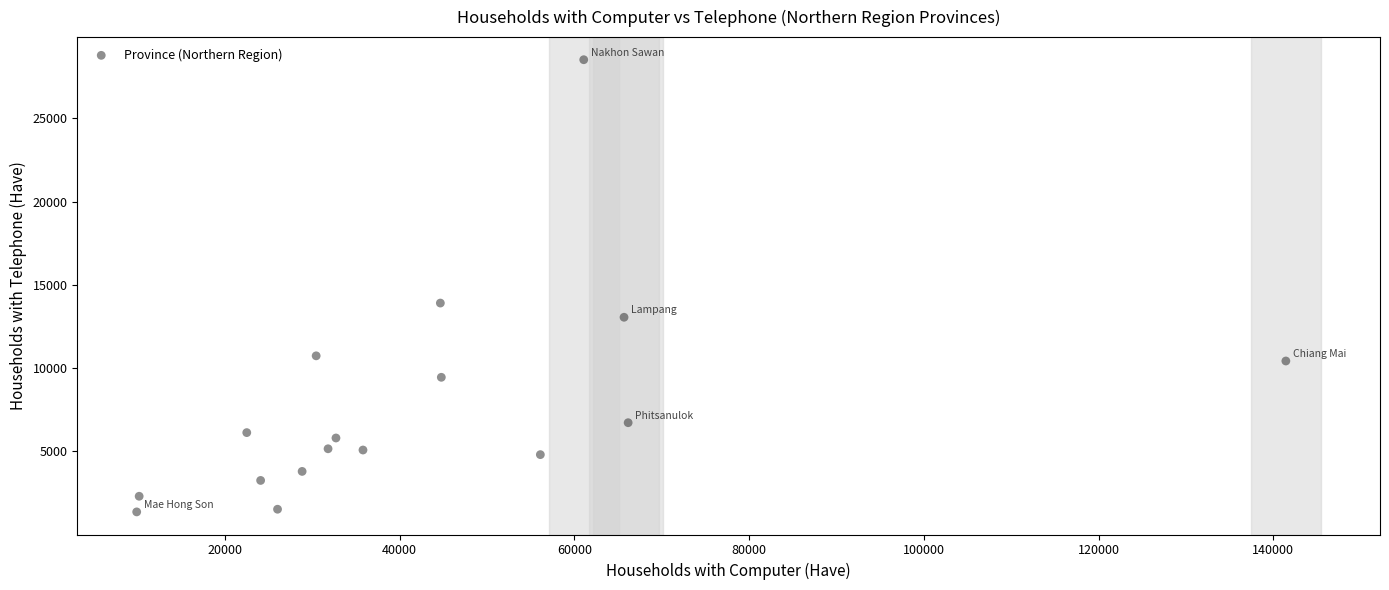

What Y value in the scatter plot is closest to 14945?

13909